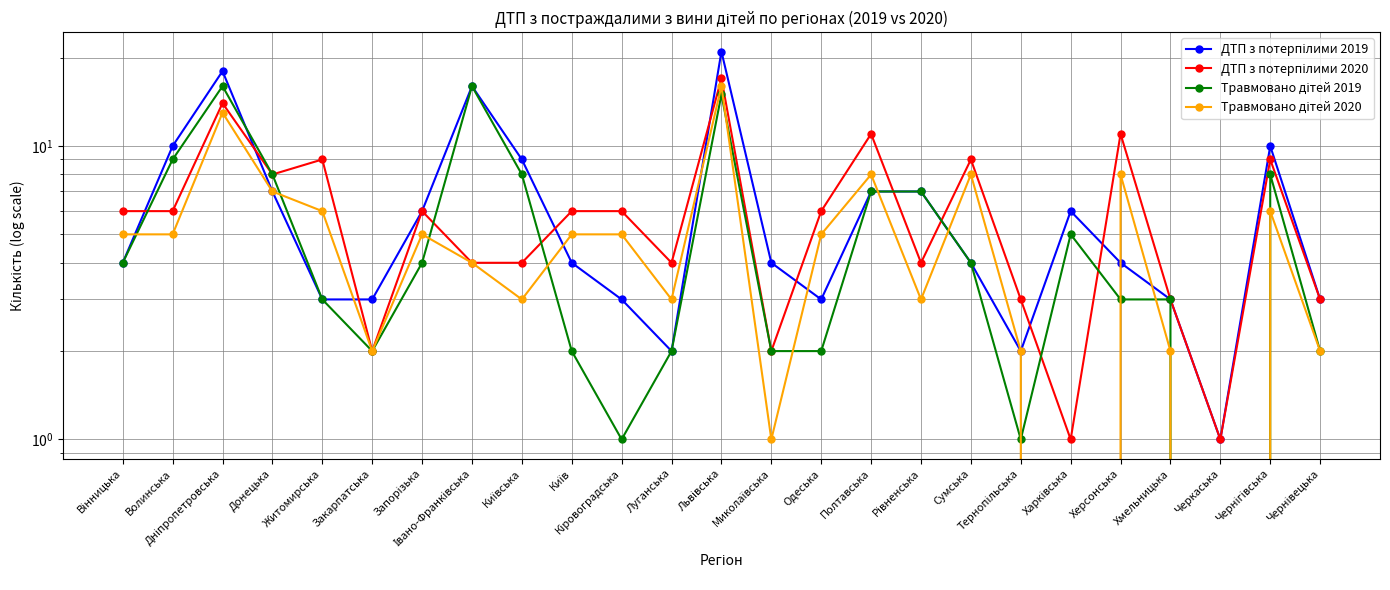

Is it true that ДТП з потерпілими 2020 equals 3 at Закарпатська?

False